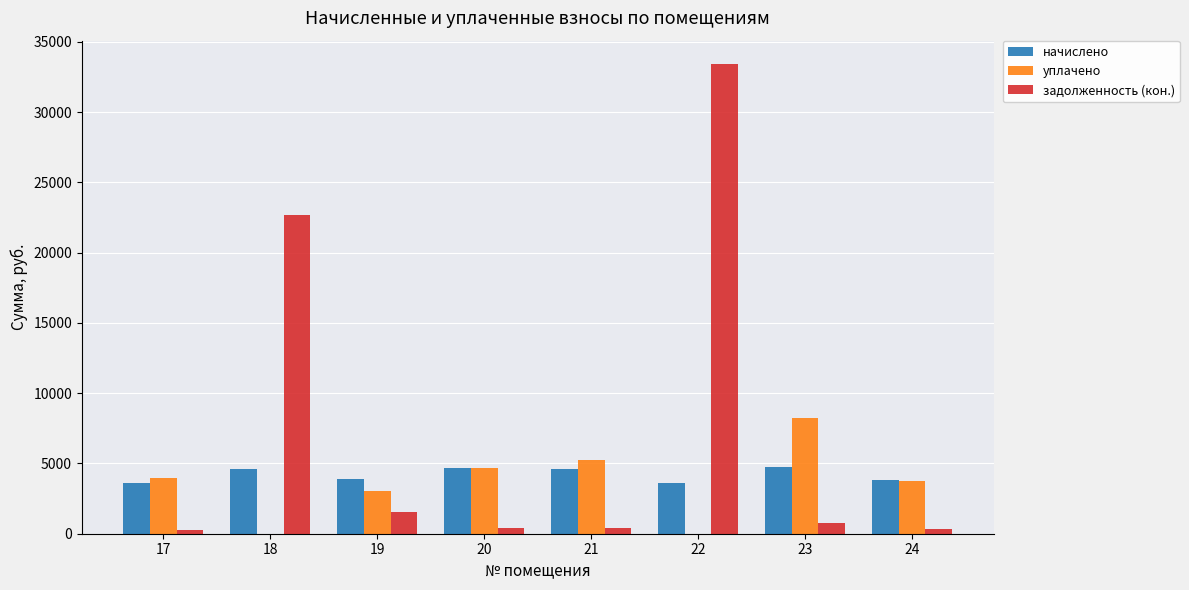

What is the sum of all задолженность (кон.) values?

59769.6